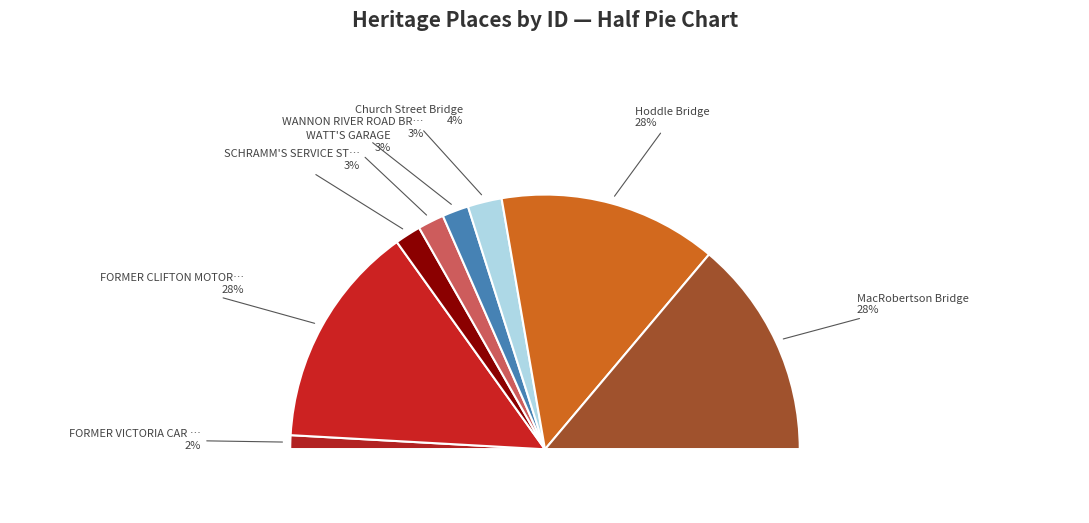

What is the ratio of the value at WANNON RIVER ROAD BRIDGE (FORMER) to the value at WATT'S GARAGE?

1.0